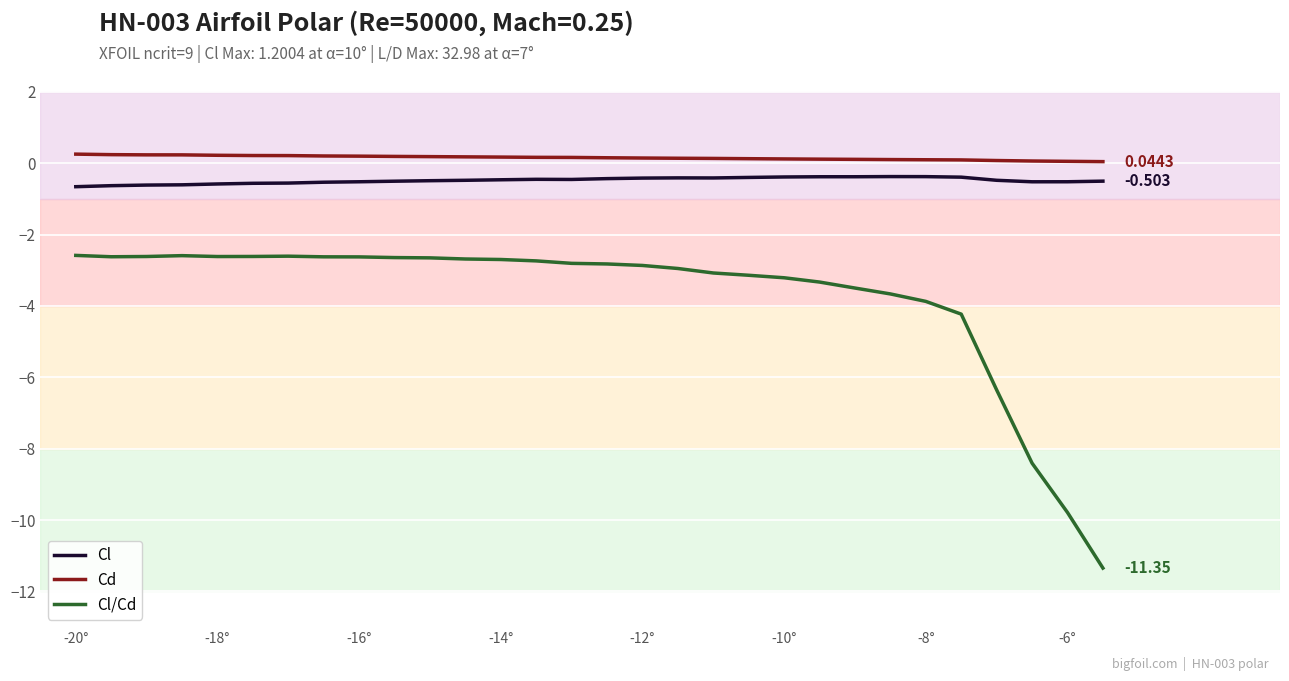

What is the greatest value displayed?

0.3